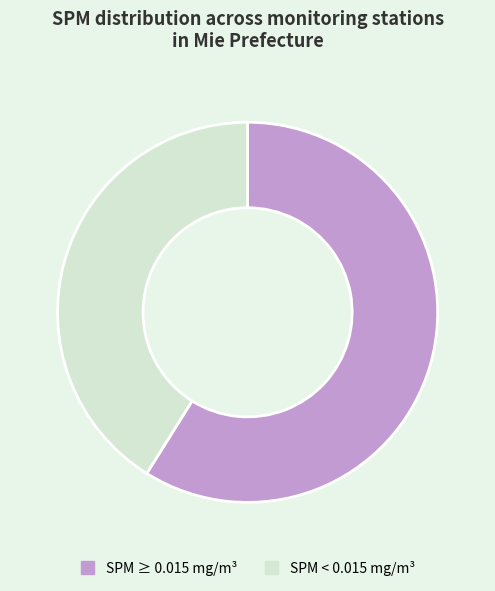

How many slices are in this pie chart?

2